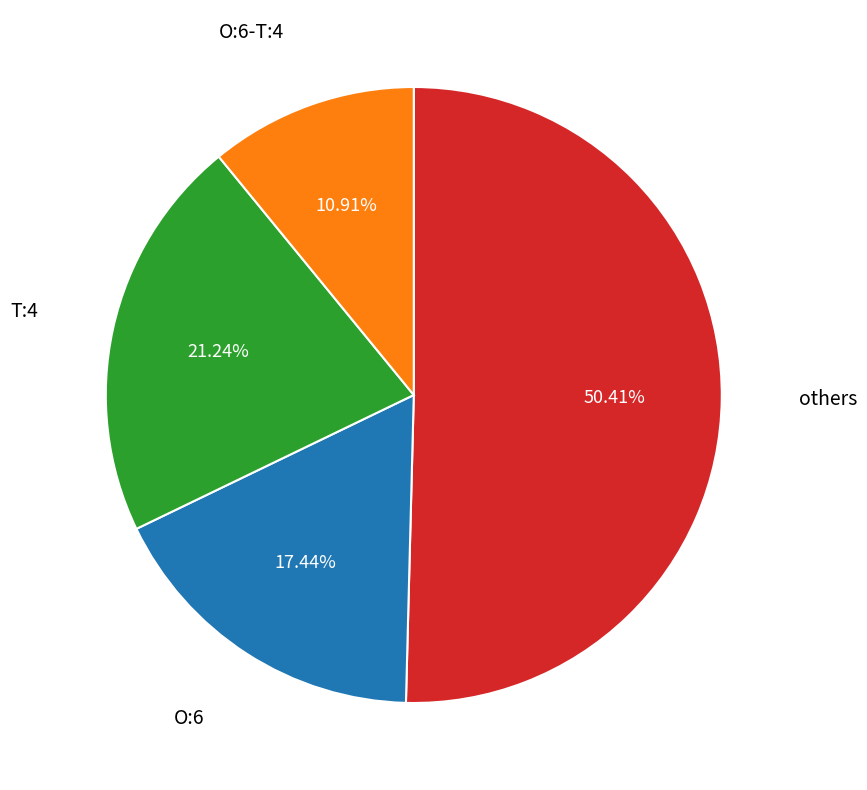

Does any single category account for the majority?

Yes